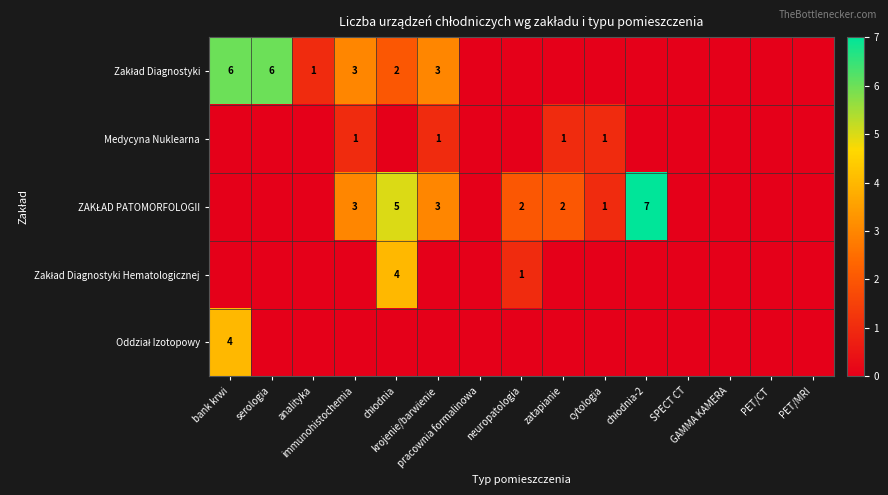

What is the difference between the highest and lowest values at neuropatologia?

2